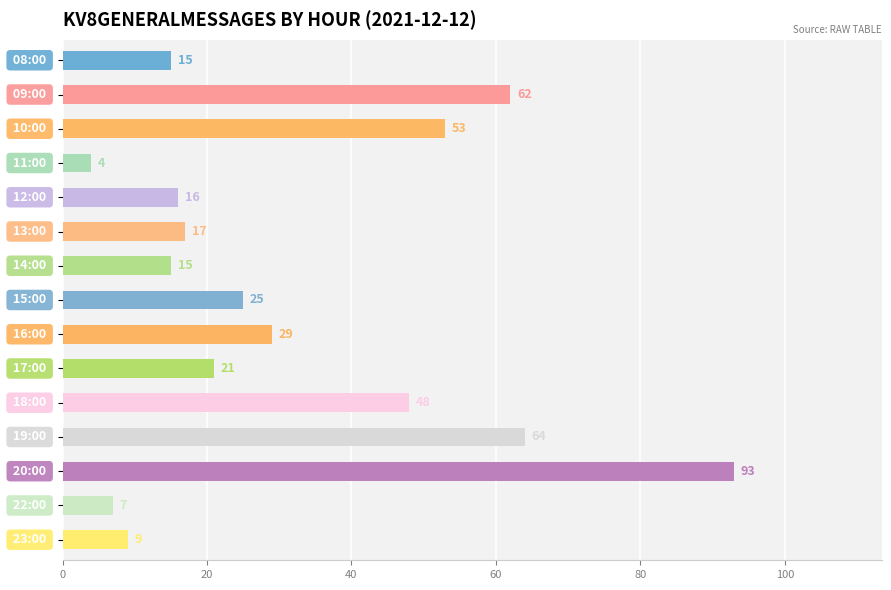

What is the minimum value shown in the chart?

4